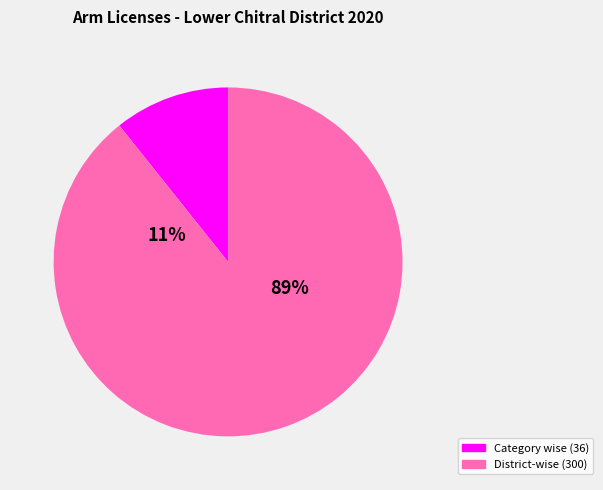

Combined, do Category wise No of Arm Licenses Issued and District-wise No of Arm Licenses issued account for over 50%?

Yes